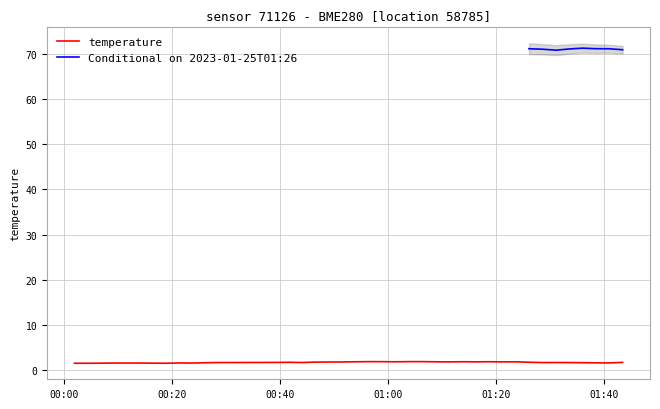

True or false: the data has more than 0 interior local peaks.

True